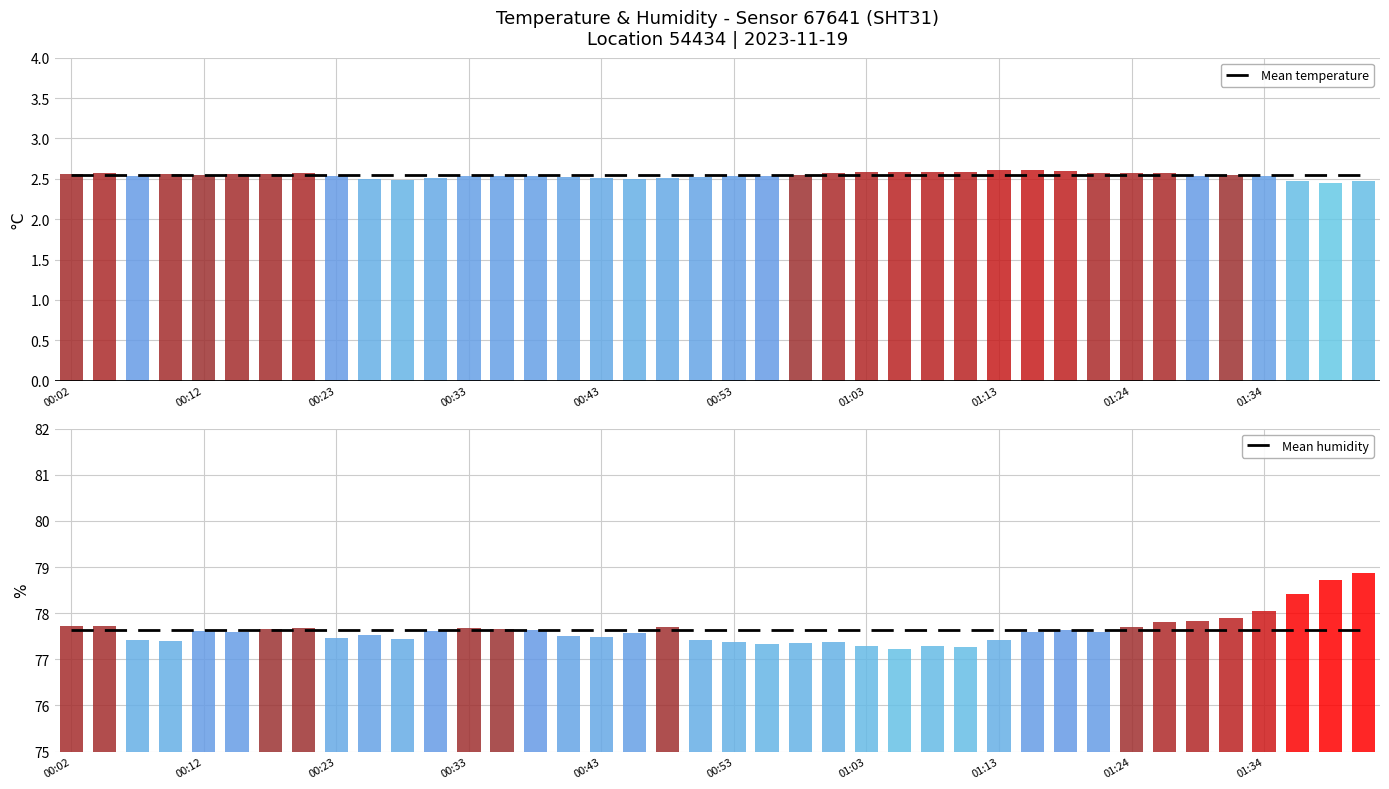

Does the chart contain stacked bars?

No